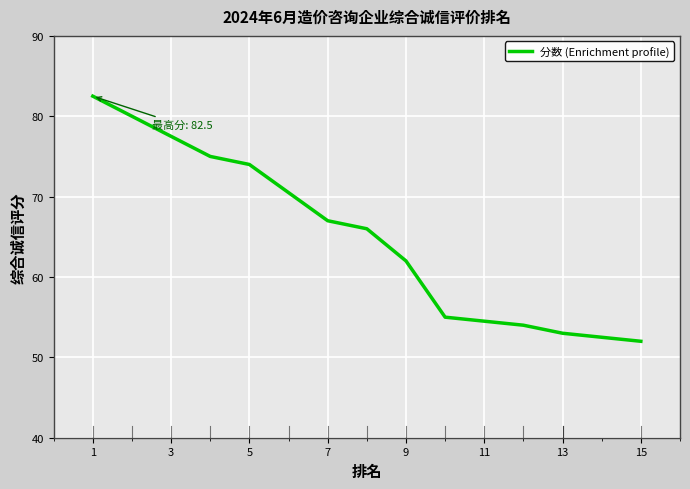

How many categories are shown in the chart?

15